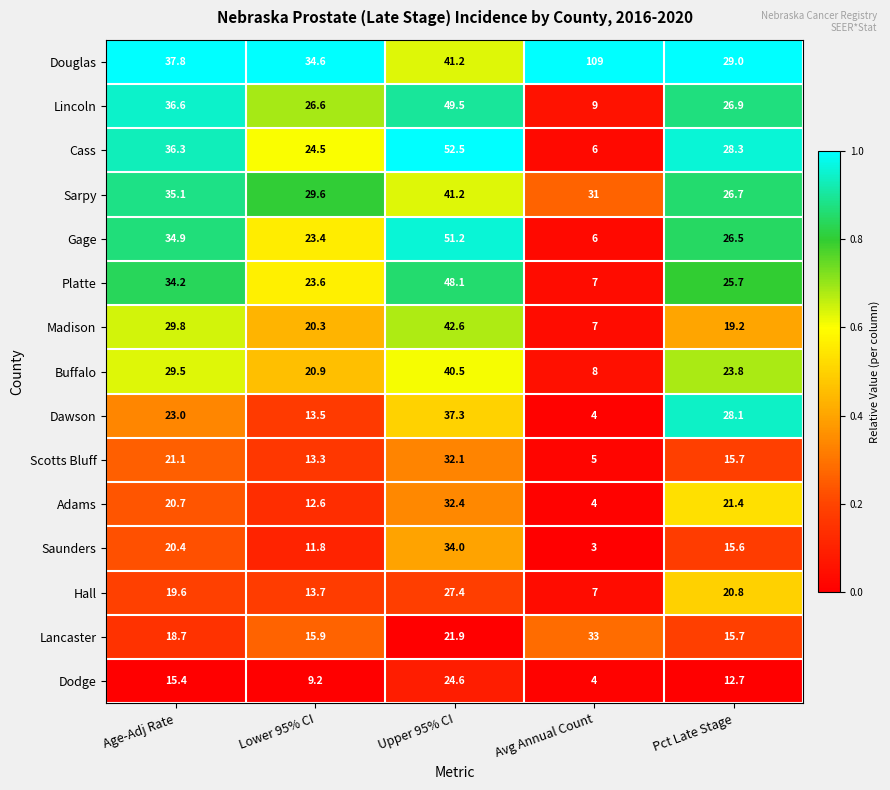

Which series has the largest total across all categories?

Douglas